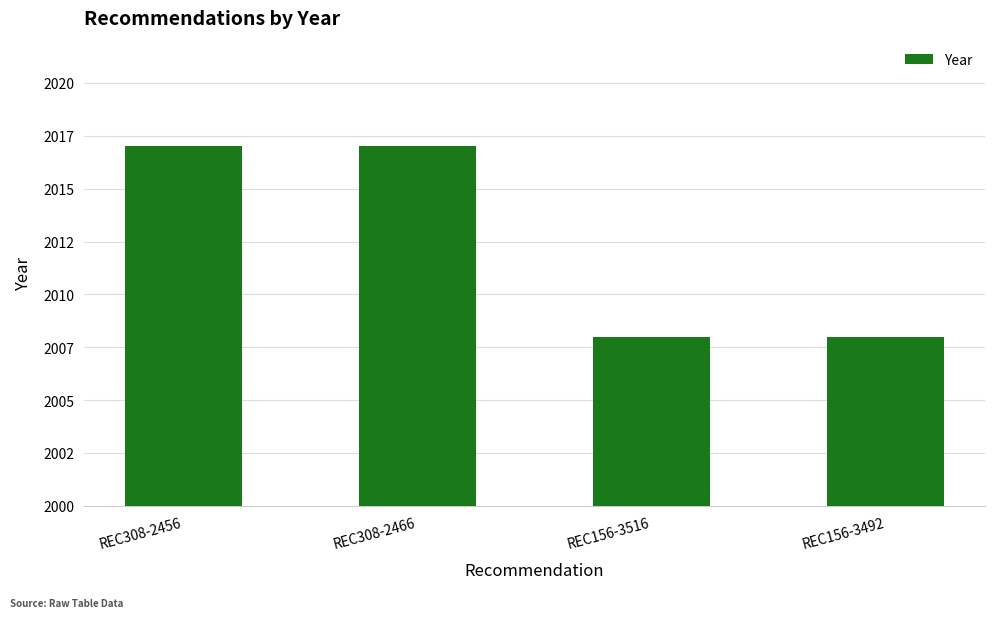

What is the change in value from REC308-2466 to REC156-3516?

-9